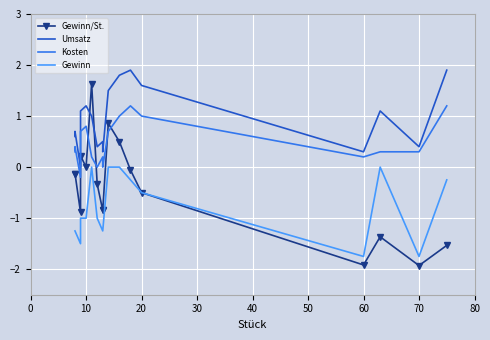

What is the greatest value displayed?

1.9